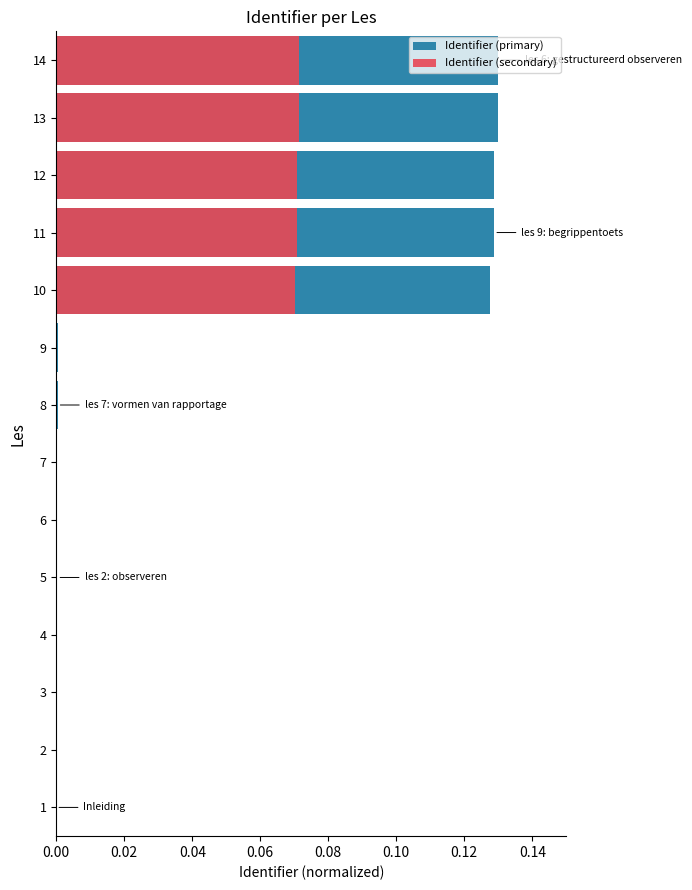

What is the difference between the maximum and minimum values in the Identifier (primary) series?

0.1